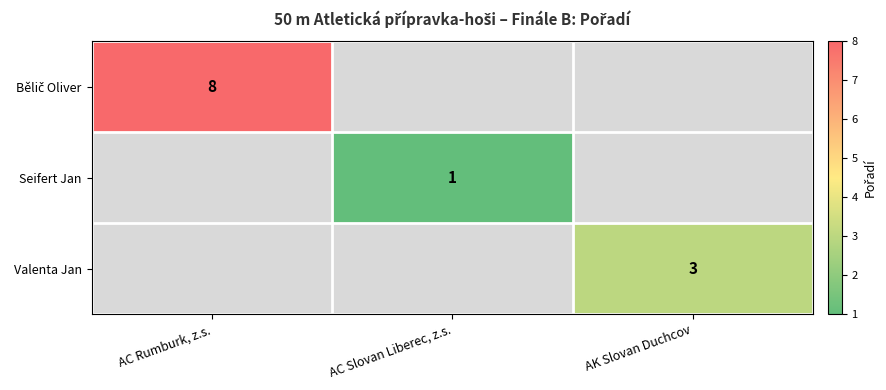

At which category does the chart reach its minimum across all series?

AC Slovan Liberec, z.s.